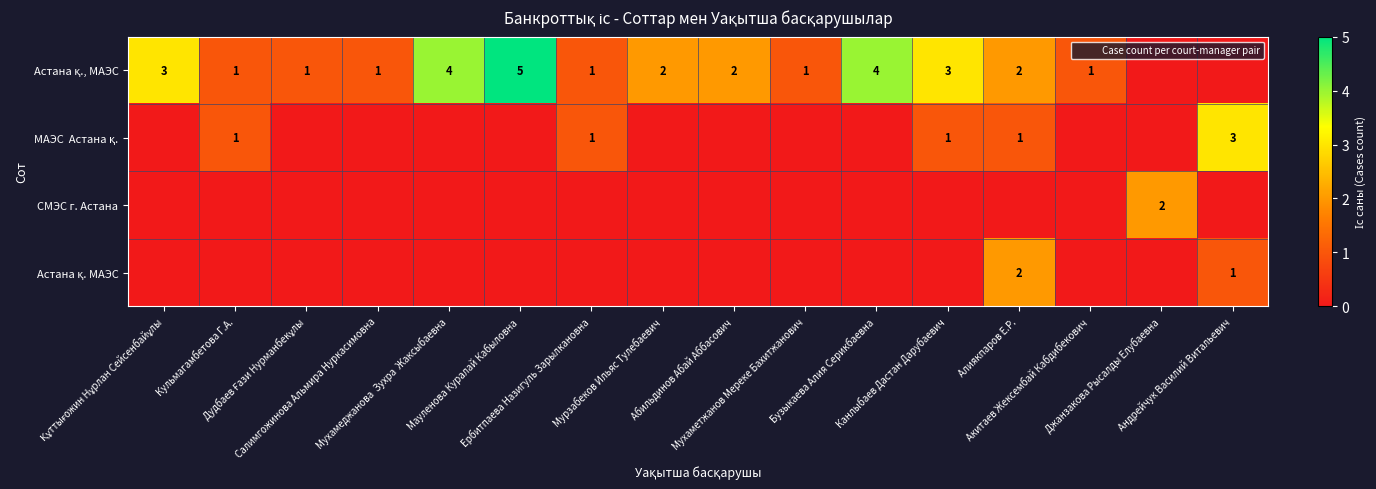

Which series has the widest spread of values?

Астана қ., МАЭС